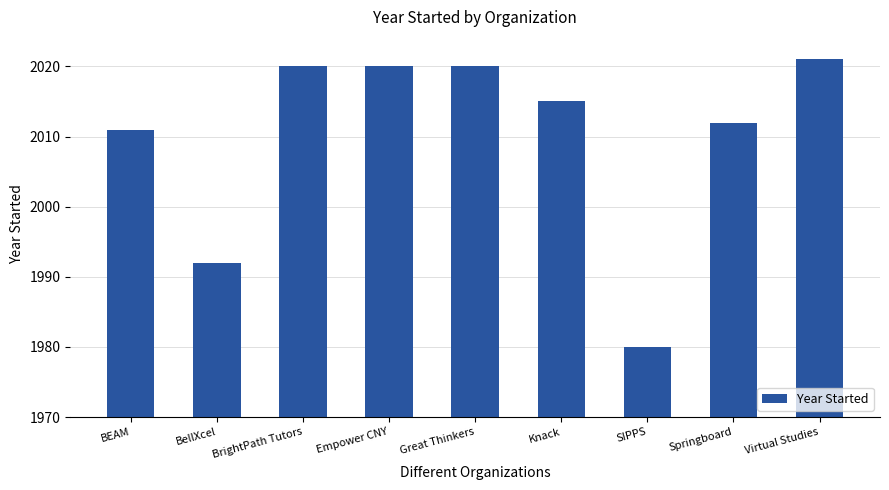

What is the average value?

2010